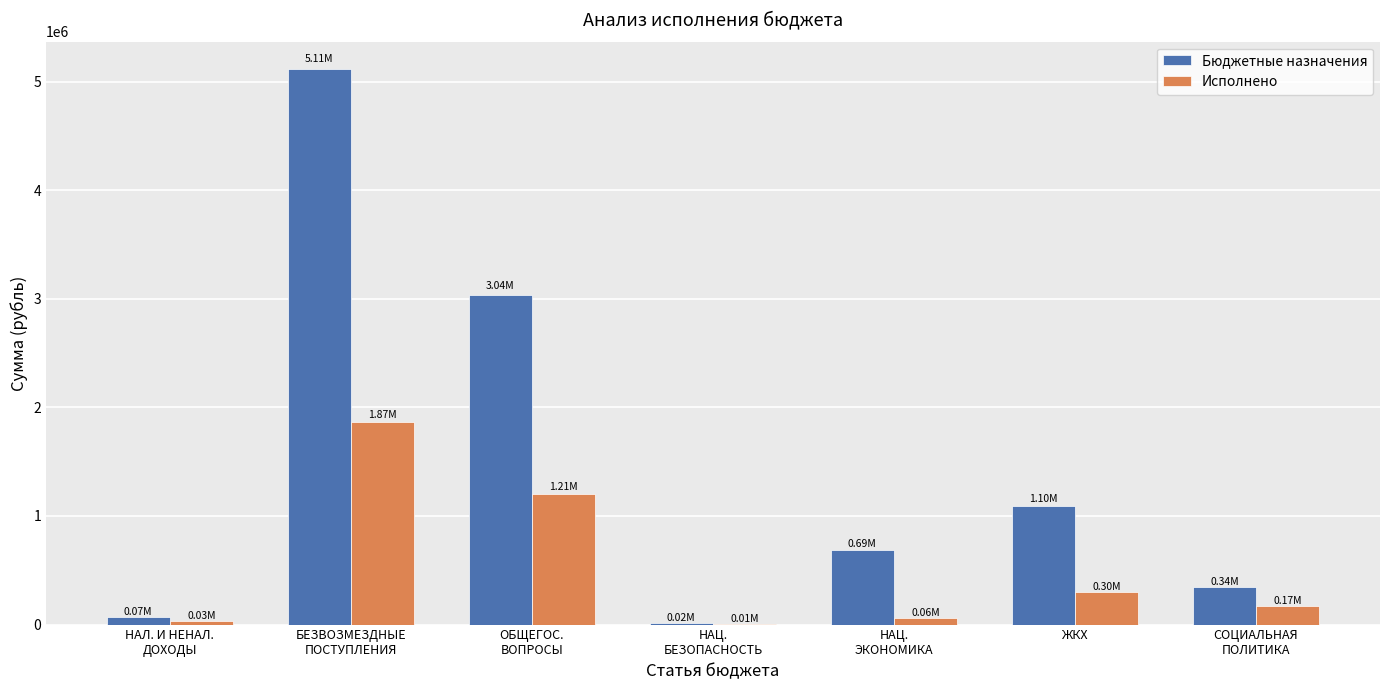

Which series has the largest total across all categories?

Бюджетные назначения